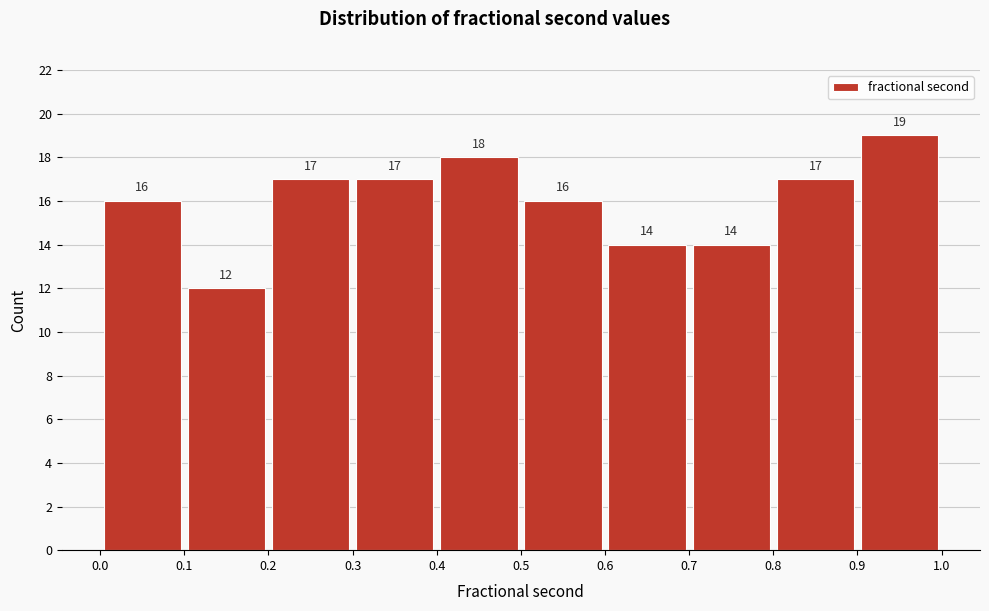

Reading left to right, transcribe this chart: for each bar, give the range it covers on the x-axis and its height.

0.0 to 0.1: 16
0.1 to 0.2: 12
0.2 to 0.3: 17
0.3 to 0.4: 17
0.4 to 0.5: 18
0.5 to 0.6: 16
0.6 to 0.7: 14
0.7 to 0.8: 14
0.8 to 0.9: 17
0.9 to 1.0: 19